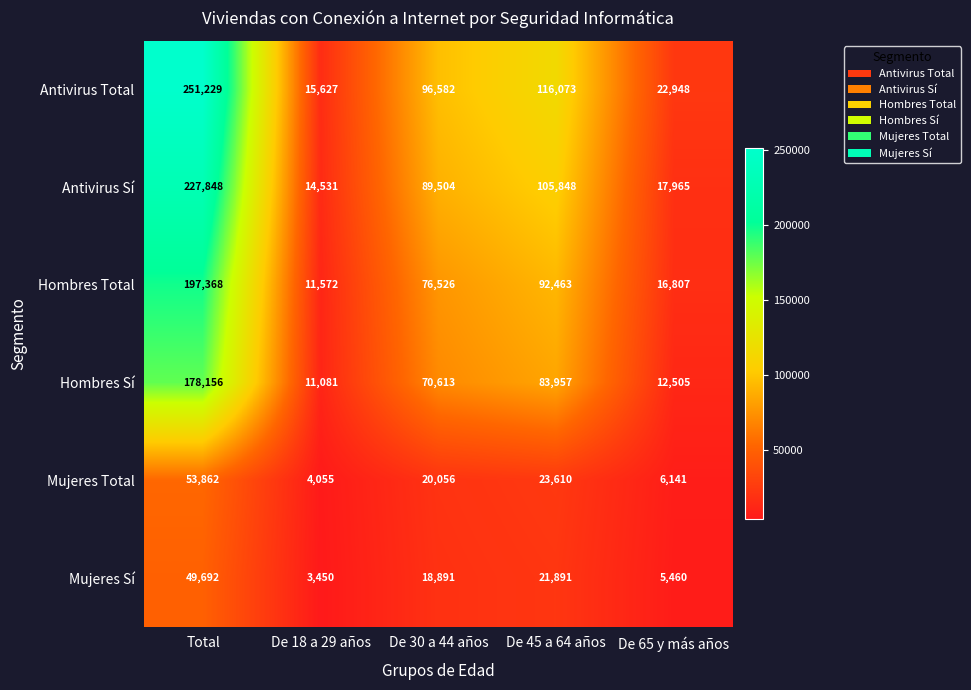

At De 30 a 44 años, list the series in order from smallest to largest.

Mujeres Sí, Mujeres Total, Hombres Sí, Hombres Total, Antivirus Sí, Antivirus Total